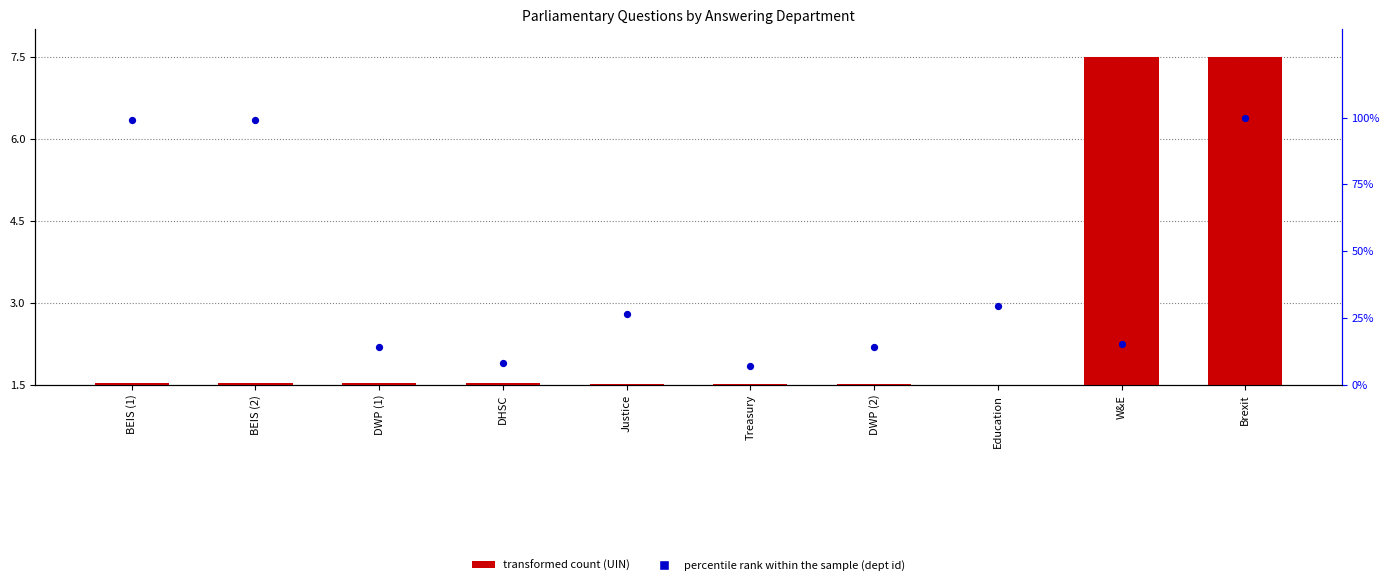

Which series has the largest Y range (max minus min)?

percentile rank within the sample (dept id)